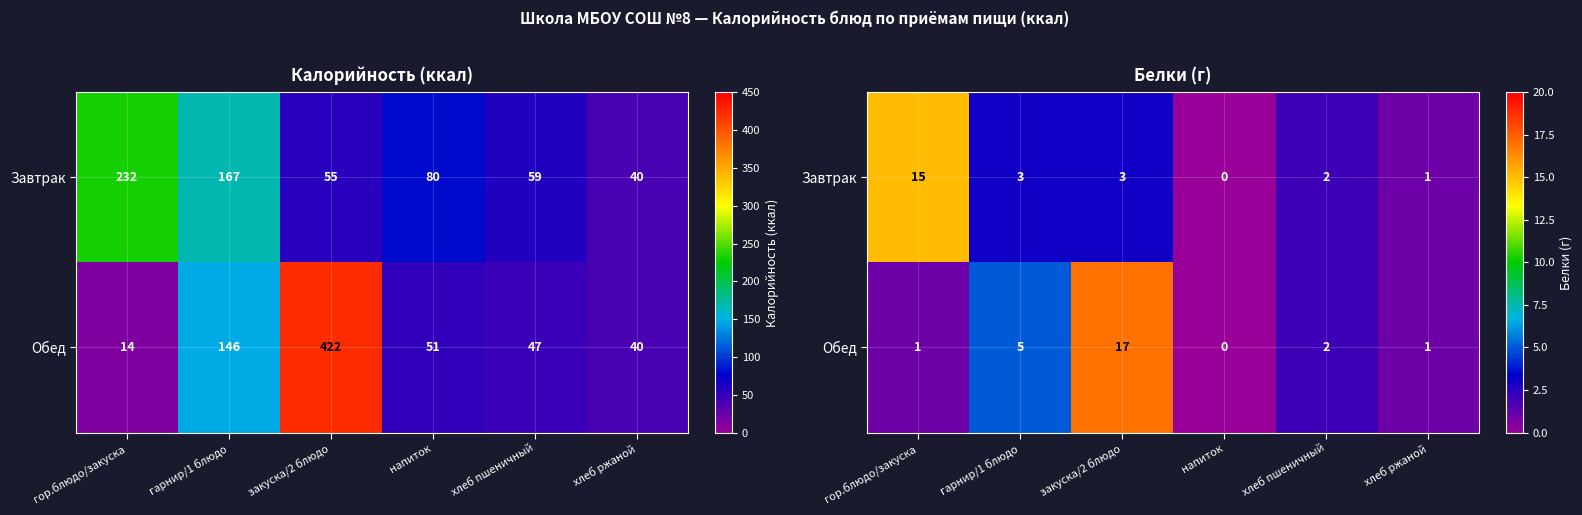

What is the difference between the Обед values at хлеб пшеничный and напиток?

2